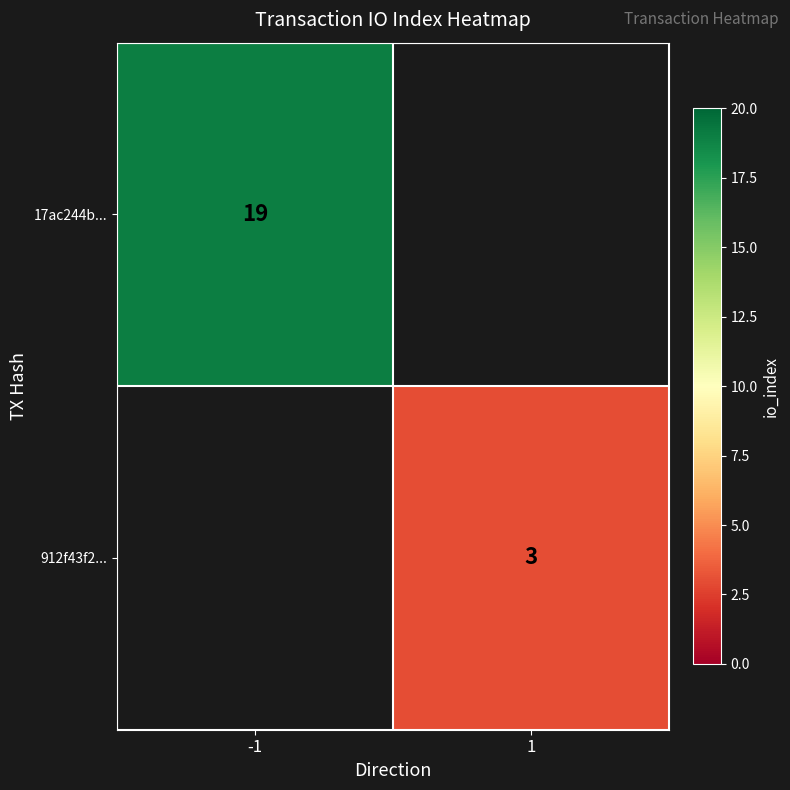

Which label corresponds to the largest value in the chart?

-1